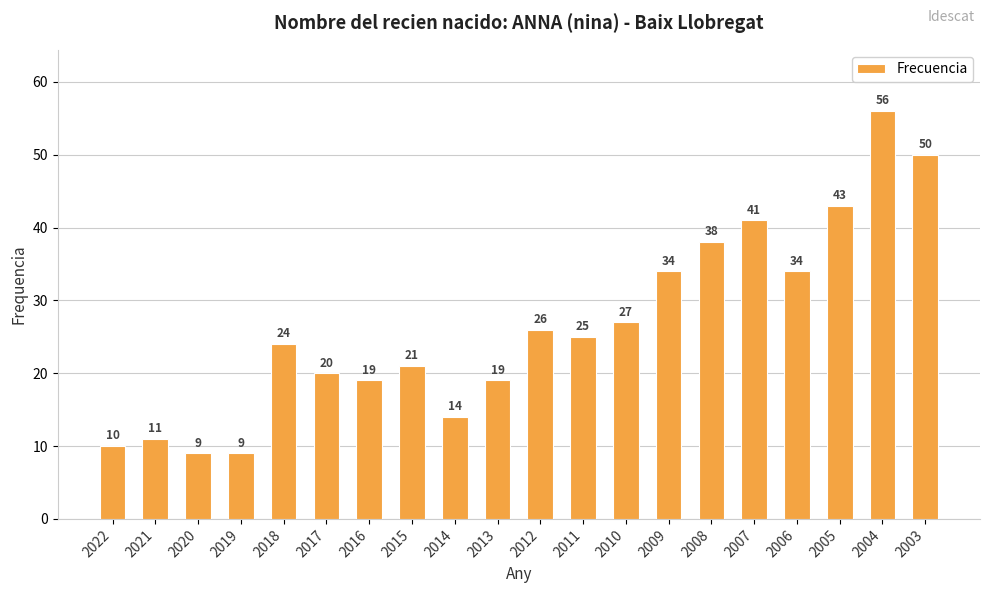

What is the sum of all values?

530